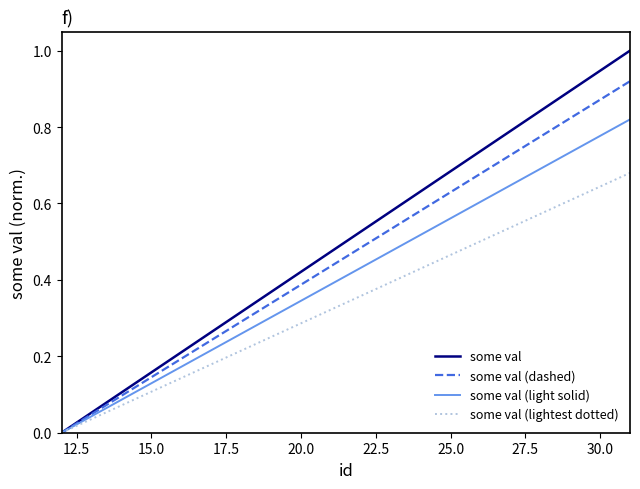

Does the chart display data point markers on the line(s)?

No